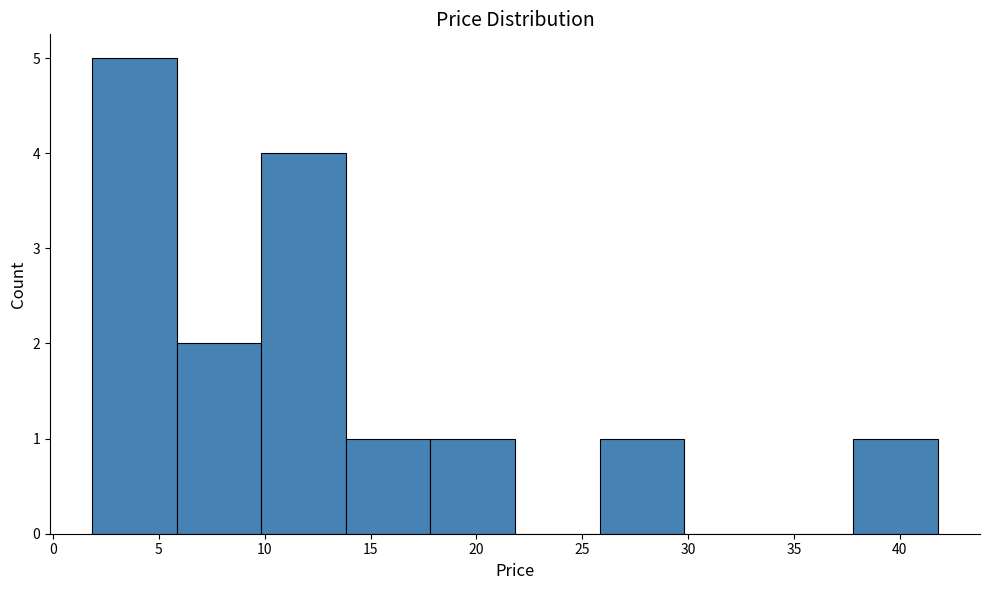

Reading left to right, transcribe this chart: for each bar, give the range it covers on the x-axis and its height. Neither the bar edges nor the heights are printed on the chart, so give them approximately, as read against the axes.

2 to 6: 5
6 to 10: 2
10 to 14: 4
14 to 18: 1
18 to 22: 1
22 to 26: 0
26 to 30: 1
30 to 34: 0
34 to 38: 0
38 to 42: 1